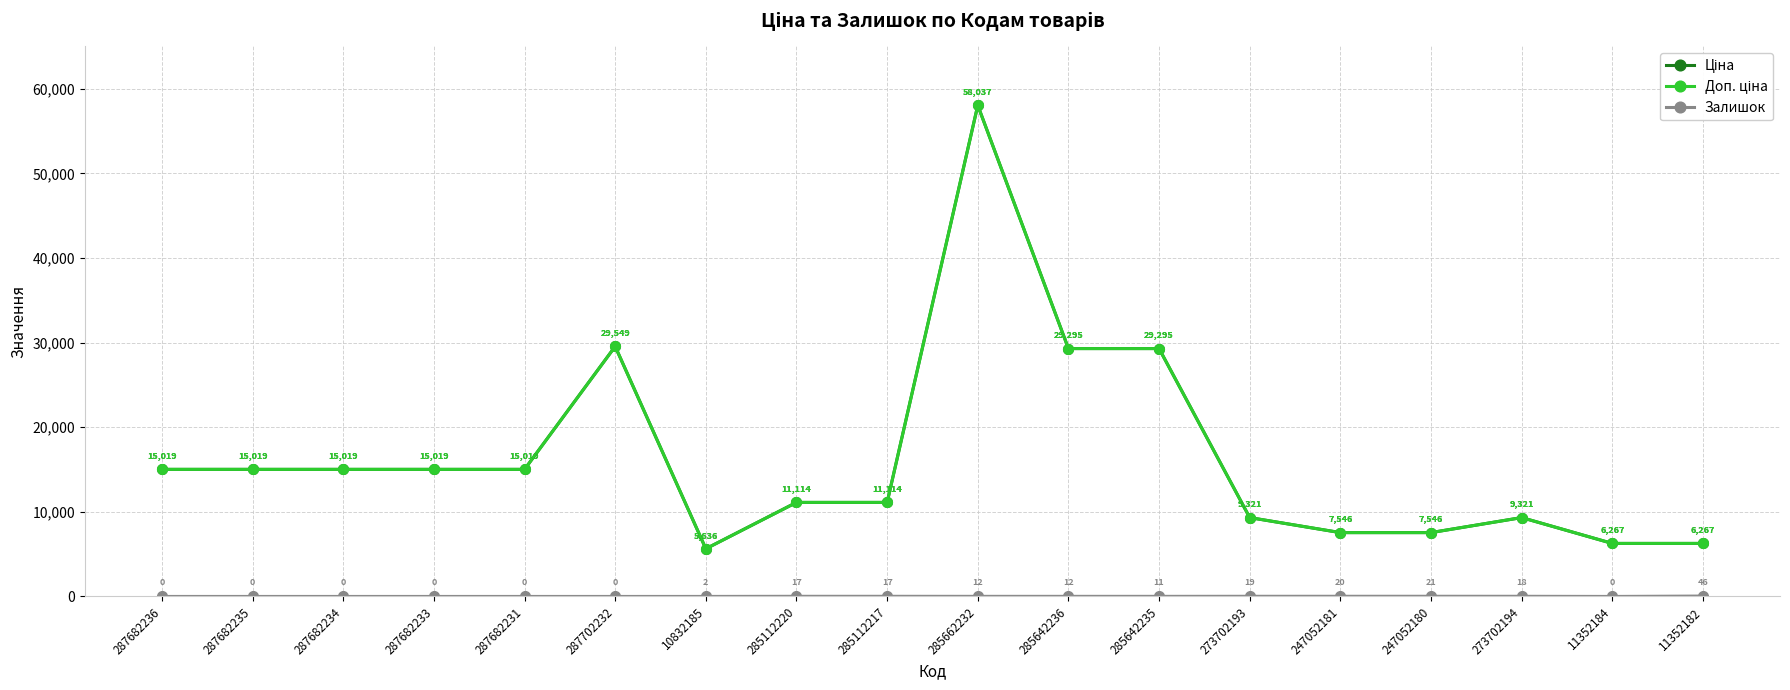

What is the maximum value shown in the chart?

58037.0